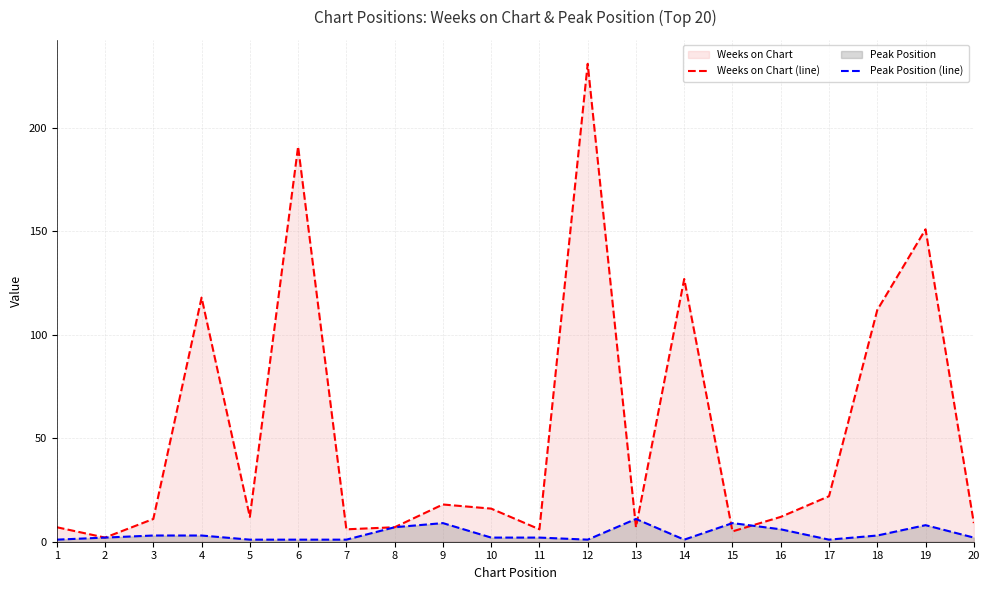

Is the value of Peak Position (line) at 12 greater than the value of Weeks on Chart (line) at 8?

No